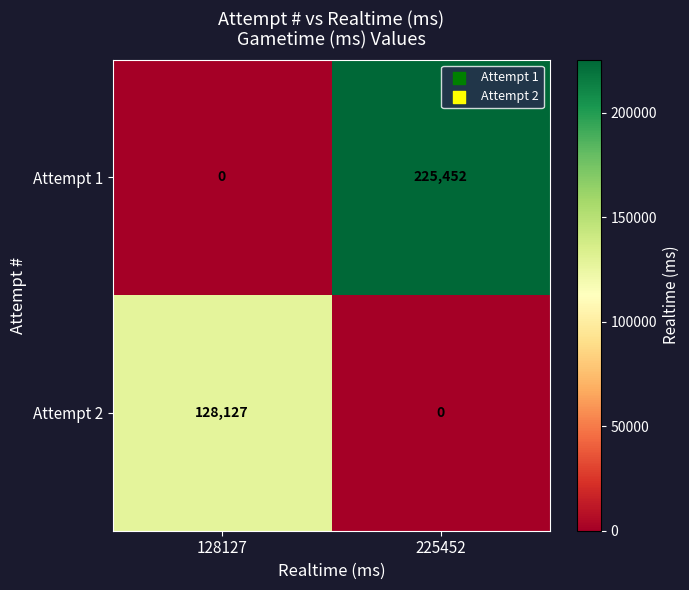

At which category is the sum across all series the highest?

225452